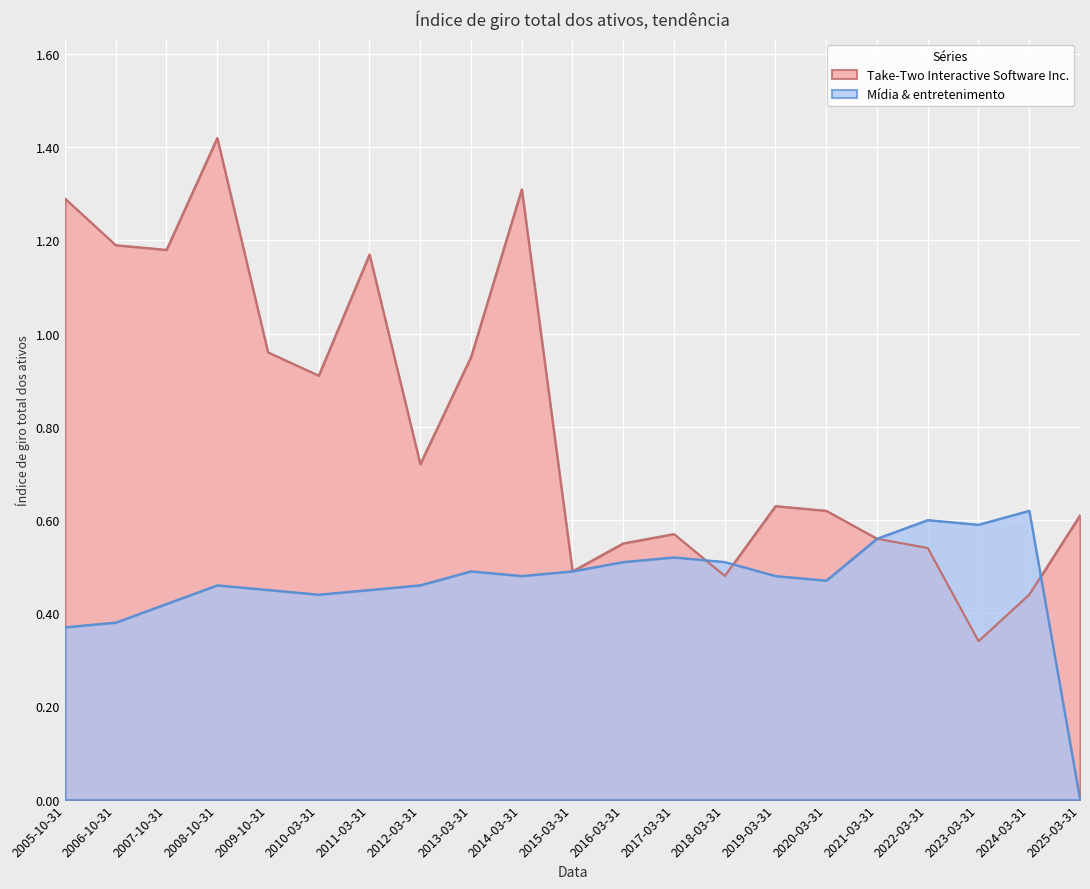

The value of Mídia & entretenimento at 2008-10-31 is 0.5. True or false?

True